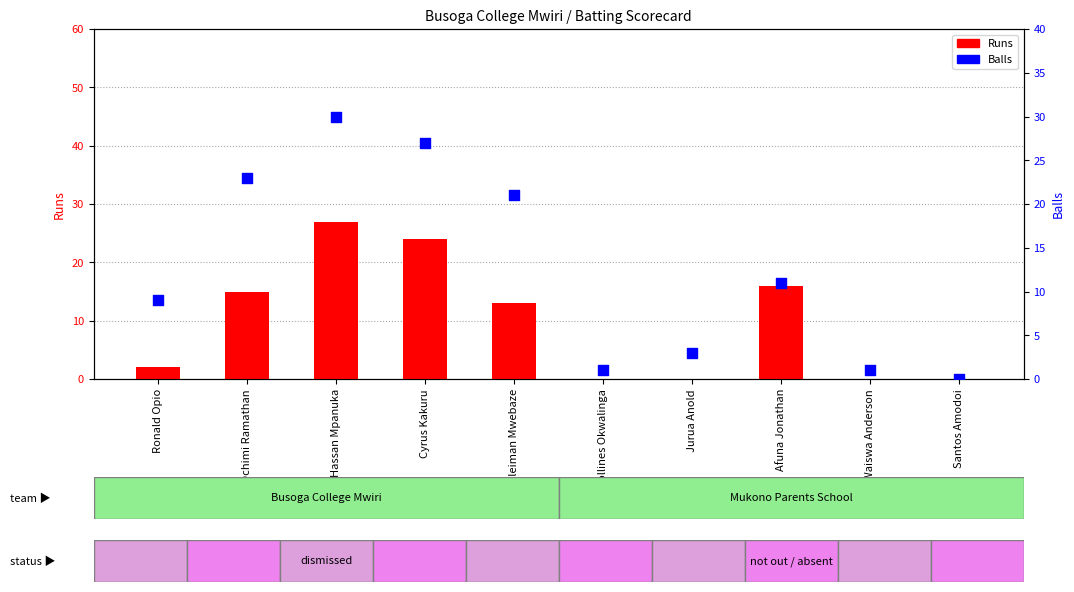

Which series reaches the minimum Y coordinate?

Runs